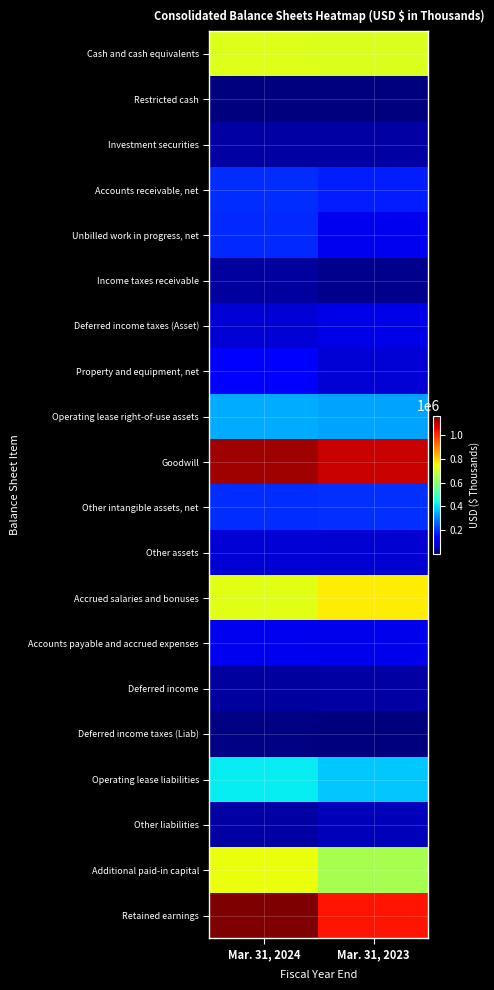

What is the minimum value shown in the chart?

373